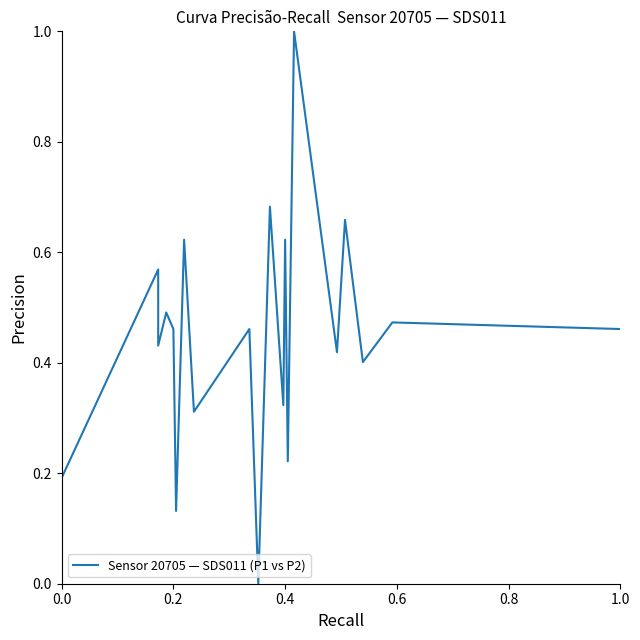

What is the label of the 20th point from the left?

1.0